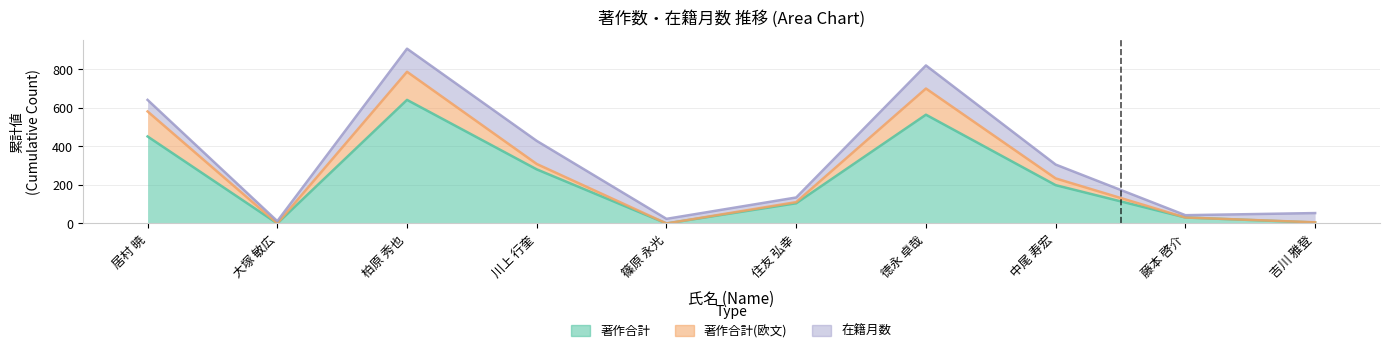

What position from the right is 大塚 敏広?

9